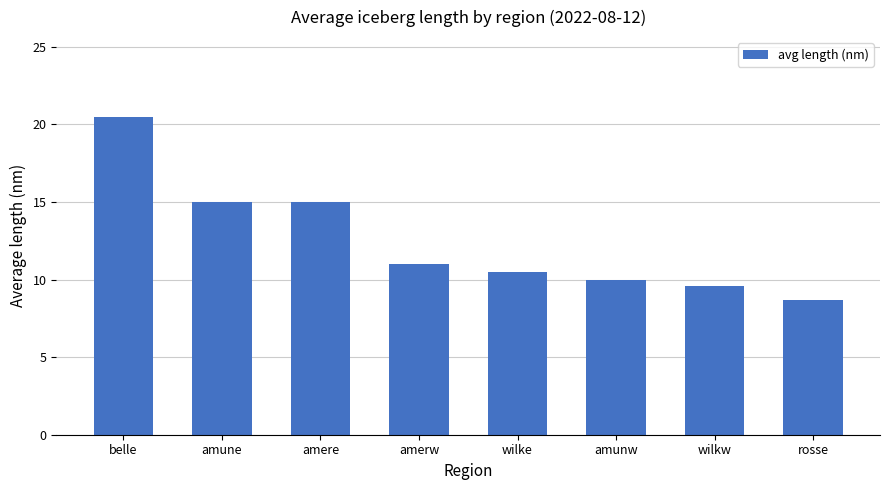

What is the sum of all values?

100.2